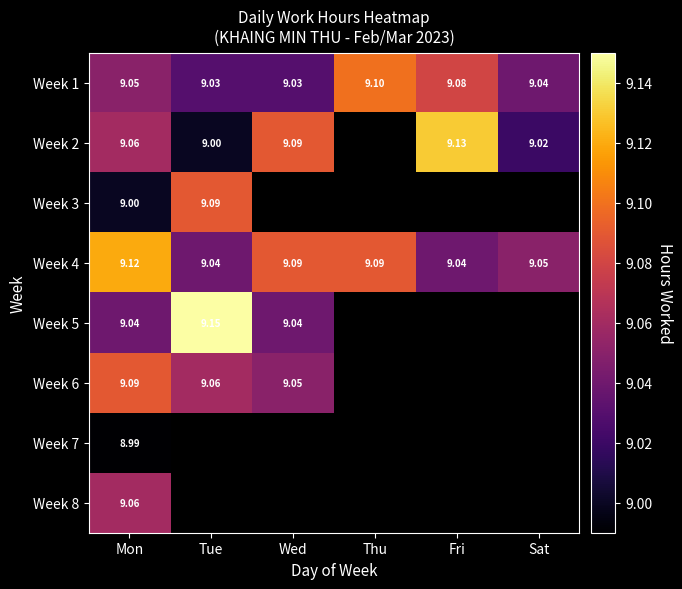

How many categories are shown in the chart?

6